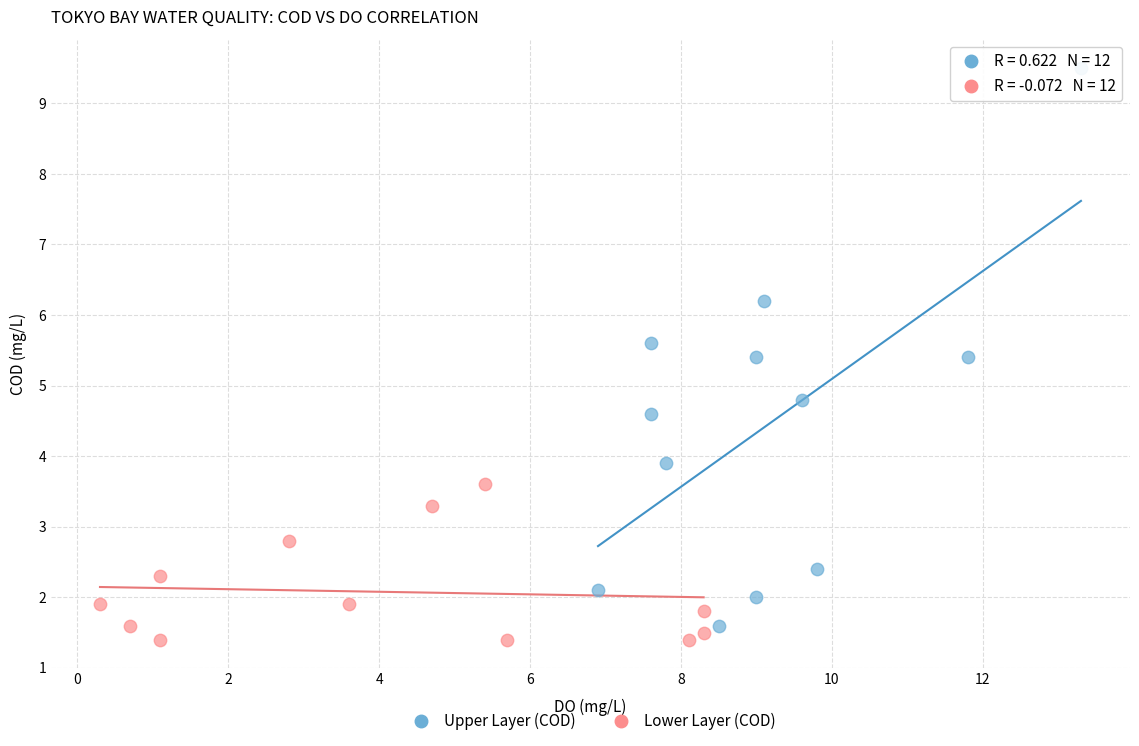

Which series has the largest Y range (max minus min)?

Upper Layer (COD)